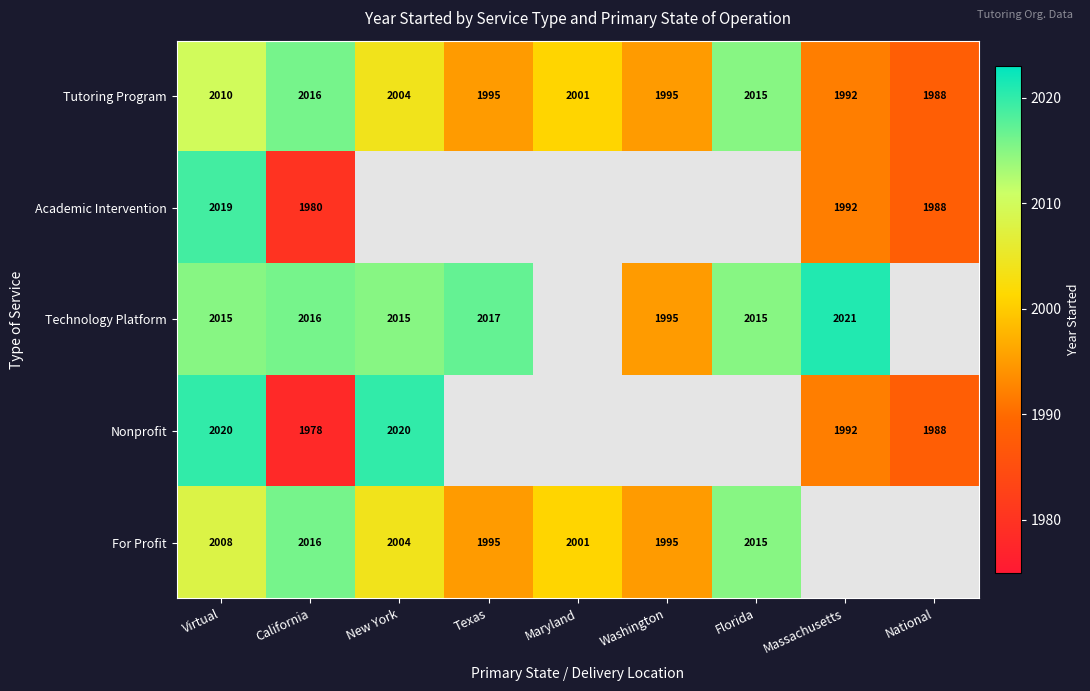

What is the difference between the For Profit values at Florida and Washington?

20